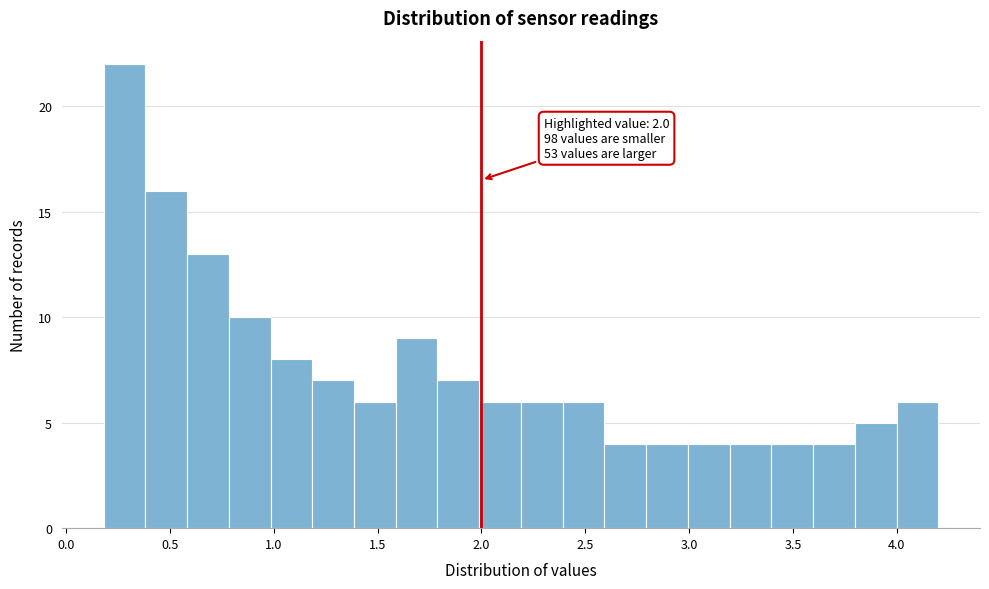

Which range on the x-axis has the tallest bar?

0.2 to 0.4